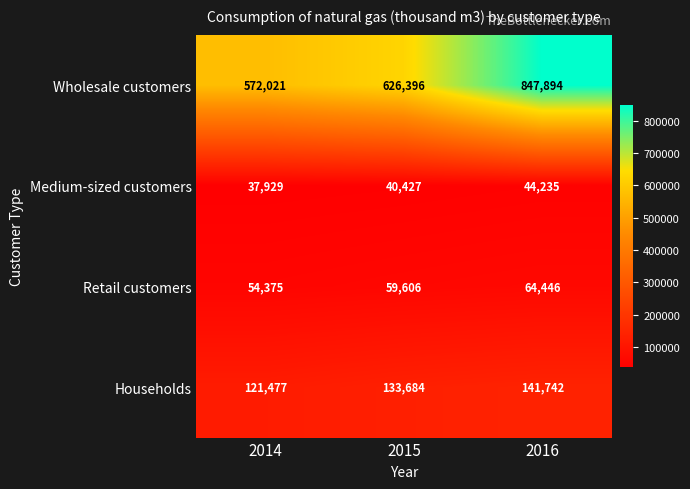

Is it true that Retail customers equals 13284 at 2014?

False